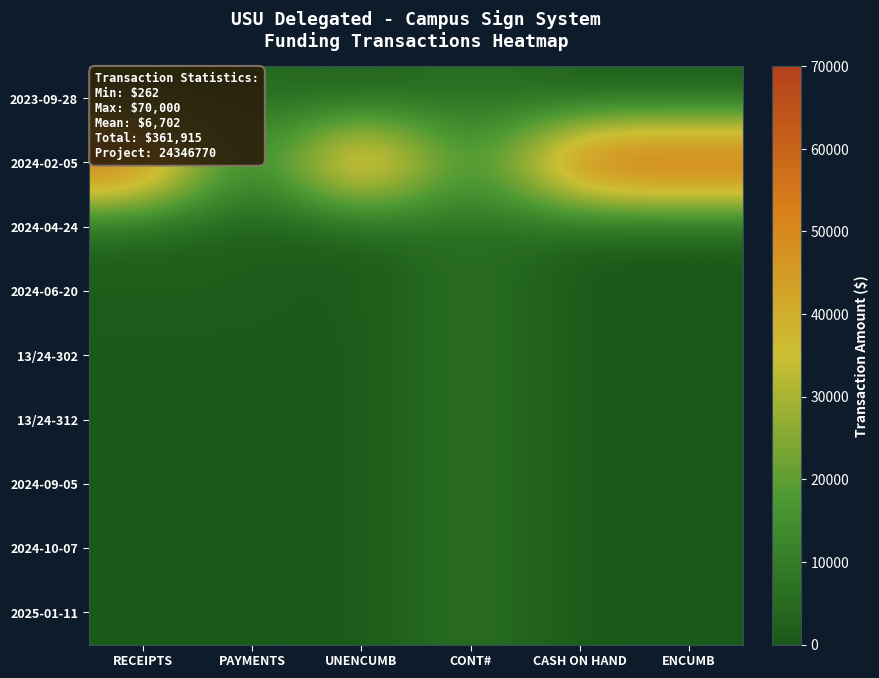

How many data points does each series have?

6